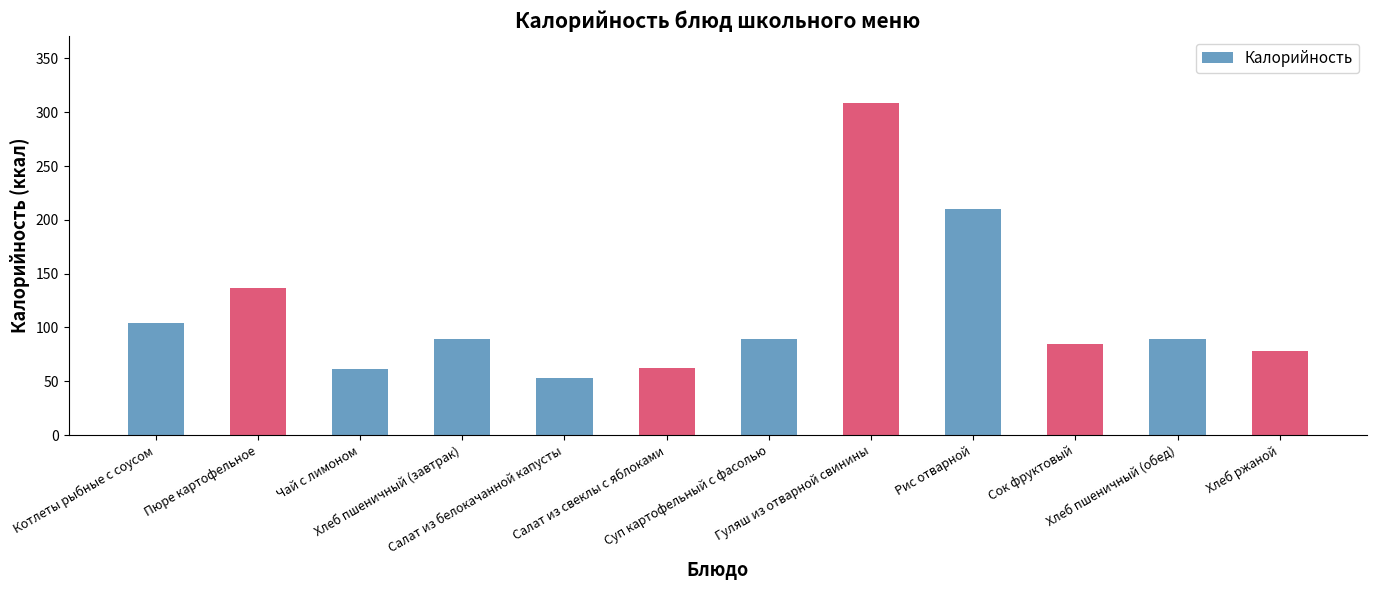

What is the maximum value shown in the chart?

309